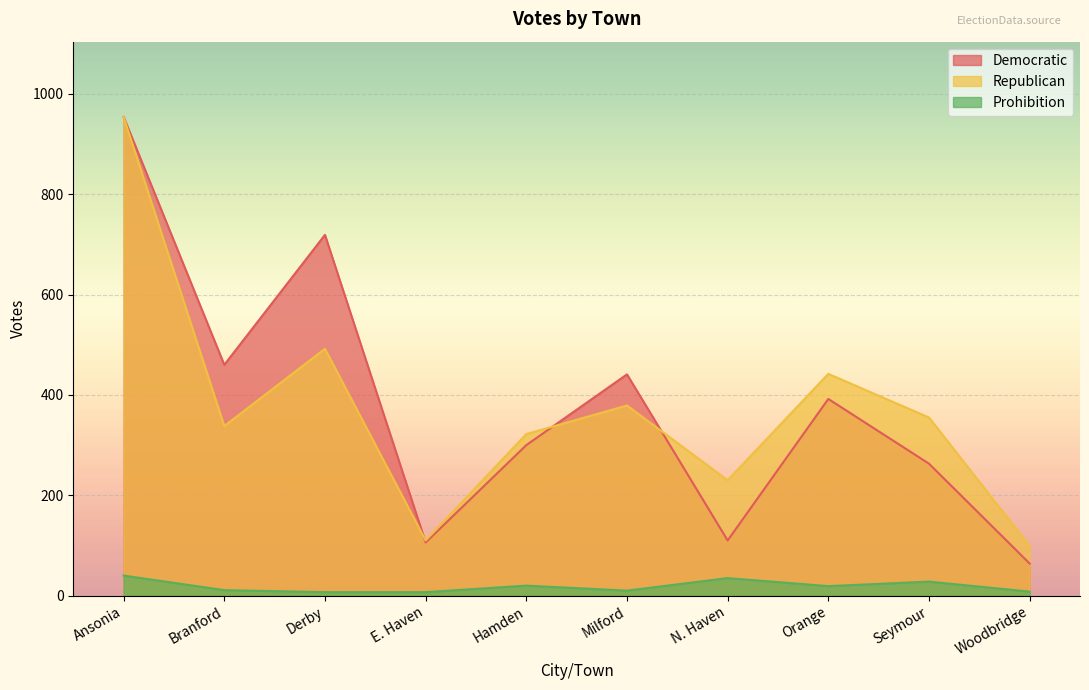

Where is the first local maximum for Republican?

Derby